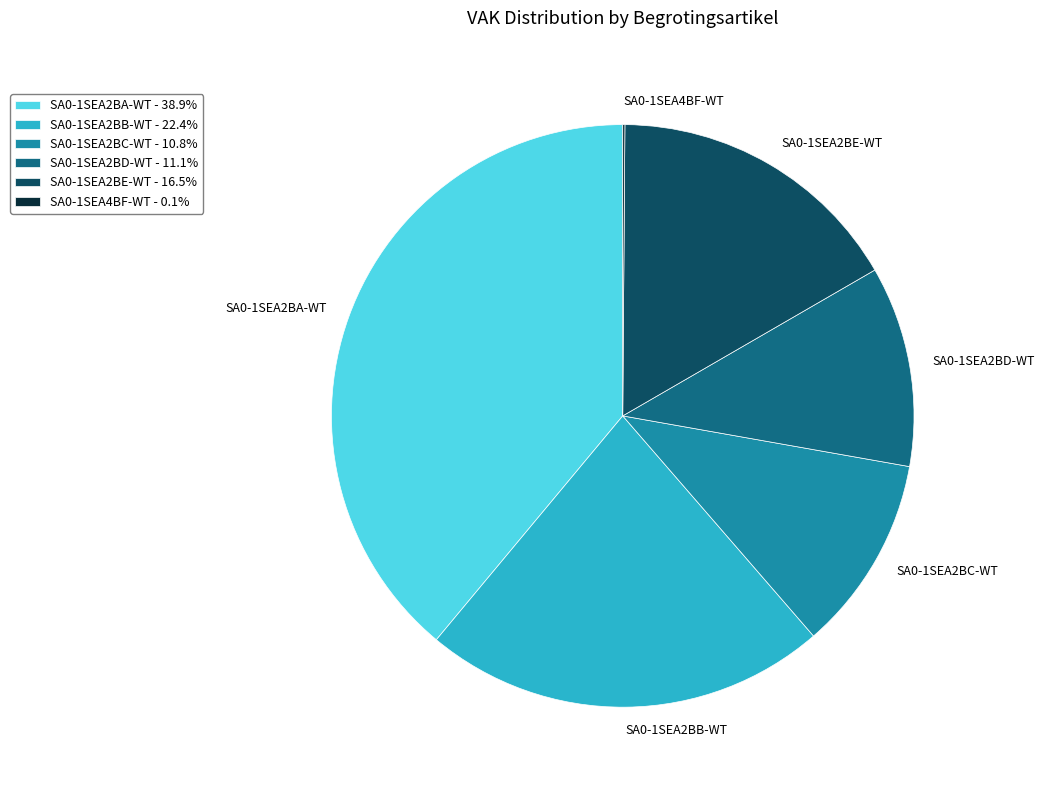

Which has a higher value, SA0-1SEA2BC-WT or SA0-1SEA2BB-WT?

SA0-1SEA2BB-WT